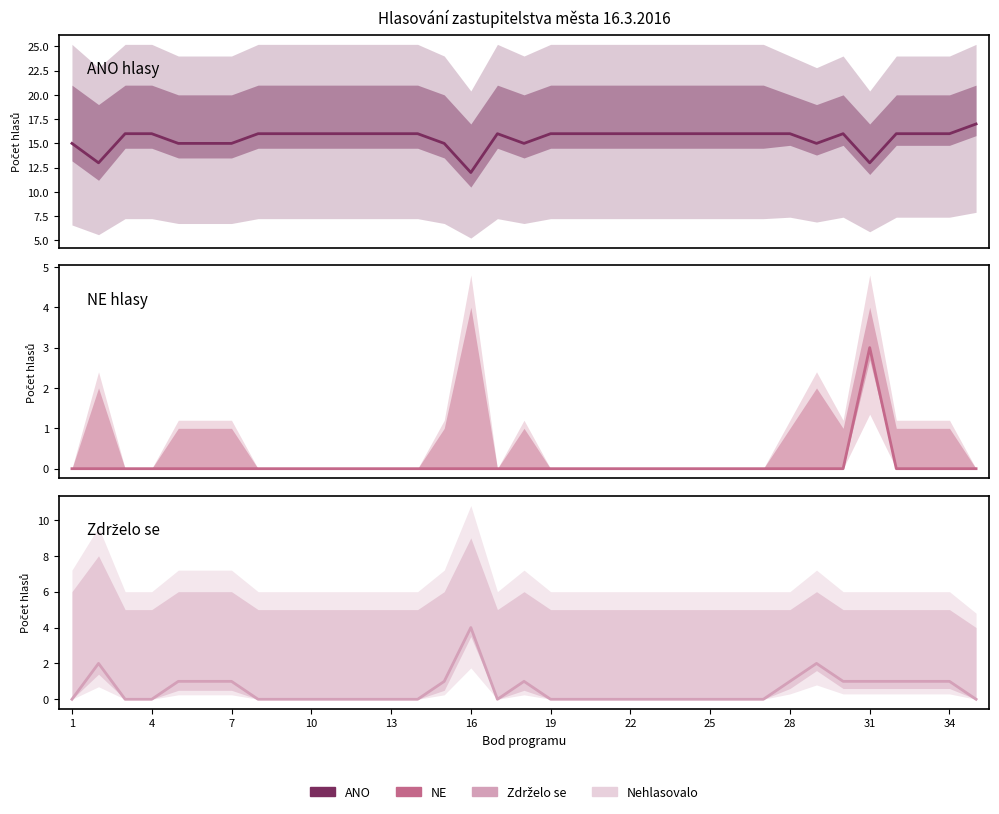

Which series has the widest spread of values?

ANO hlasy